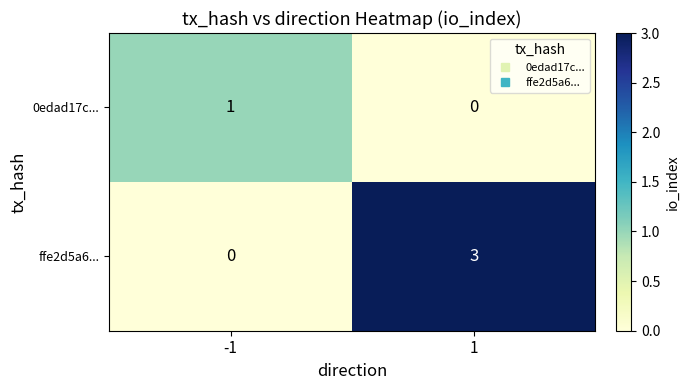

What is the highest value of the ffe2d5a6... series?

3